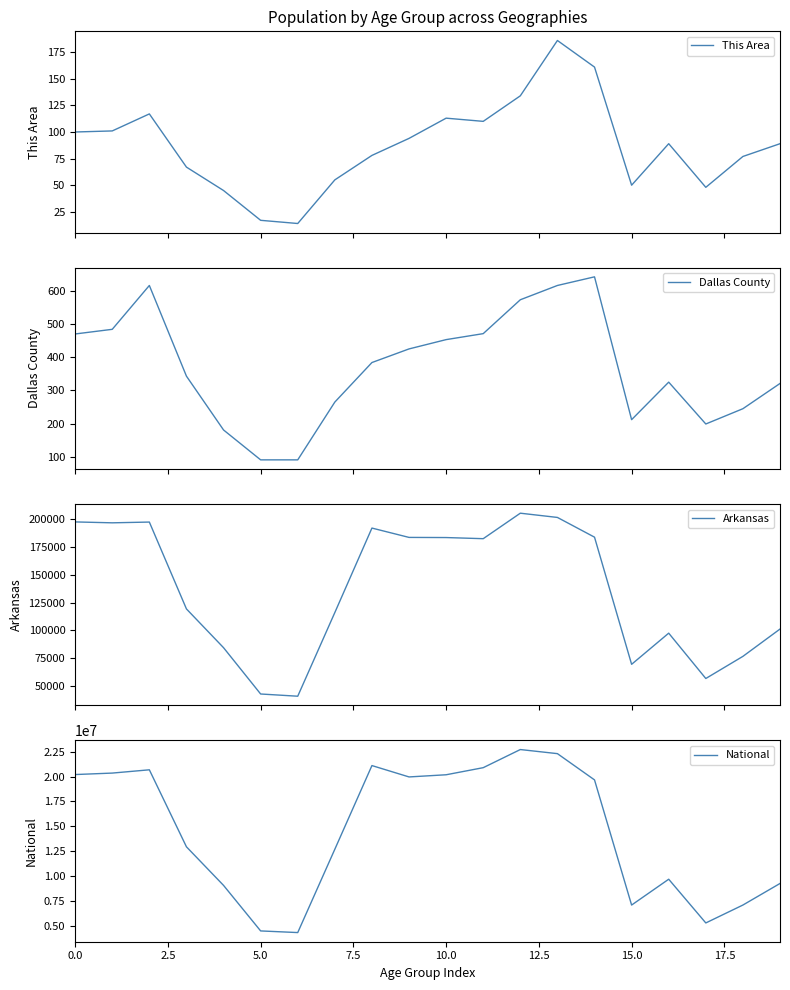

True or false: National has a value of 19962099 at 9.

True